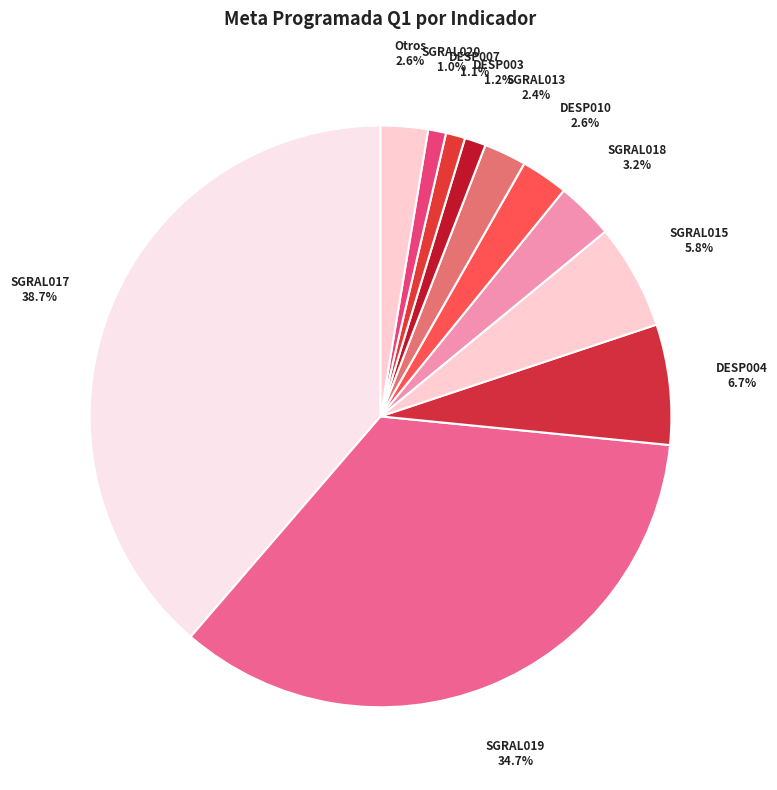

Is it true that SGRAL020 is 11% of the pie?

False